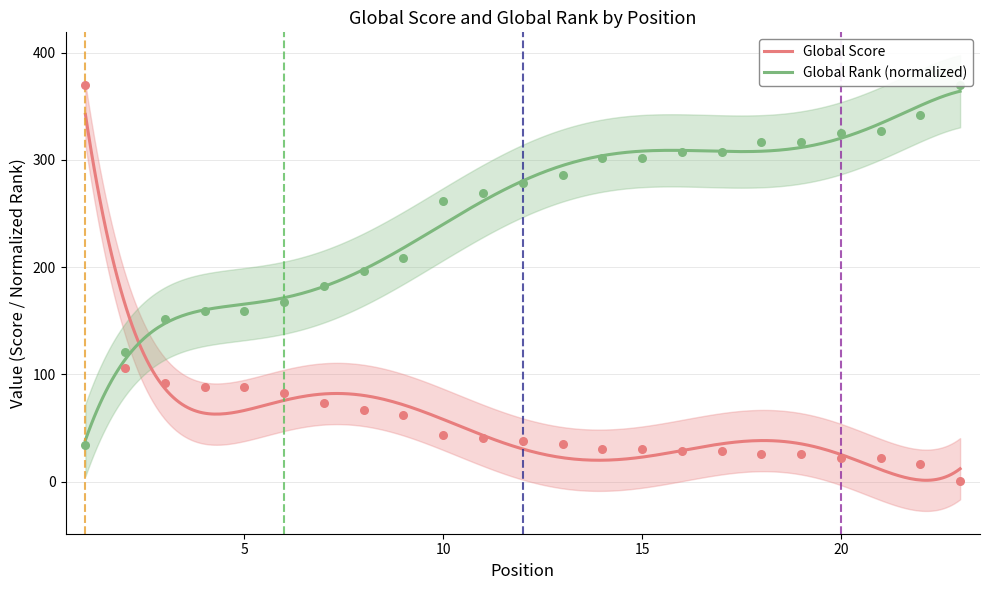

Which series has the largest total across all categories?

Global Rank scaled